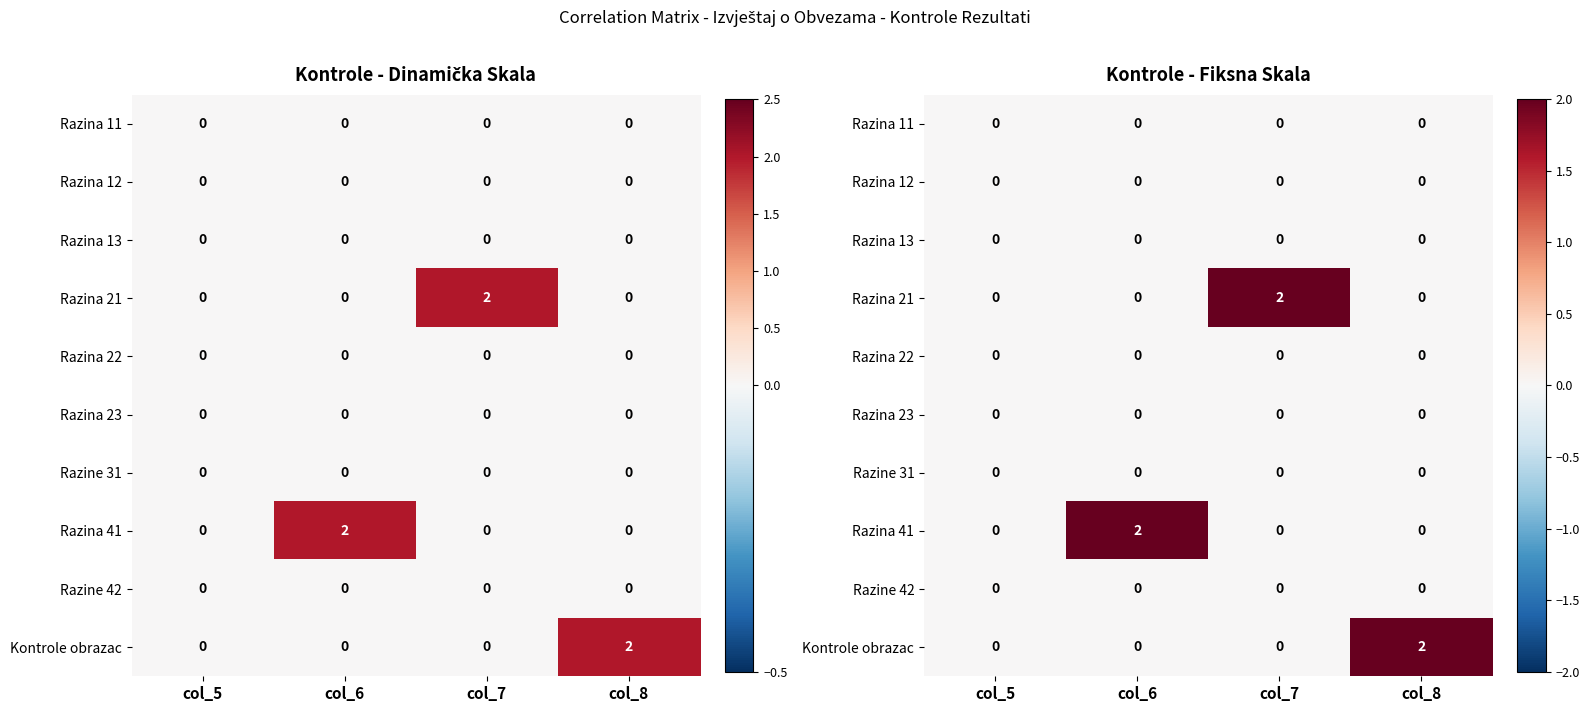

The Razina 23 series shows 0 at col_6. True or false?

True